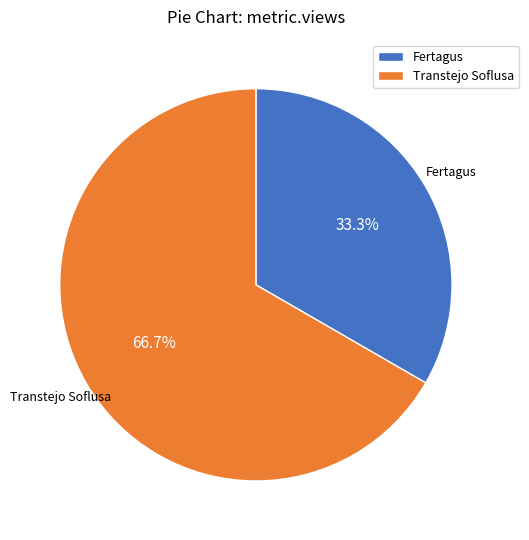

Which category has the smallest portion of the pie?

Fertagus